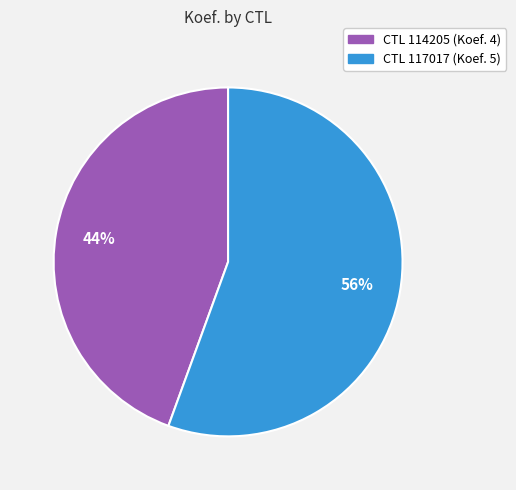

Is there a majority slice in this chart?

Yes